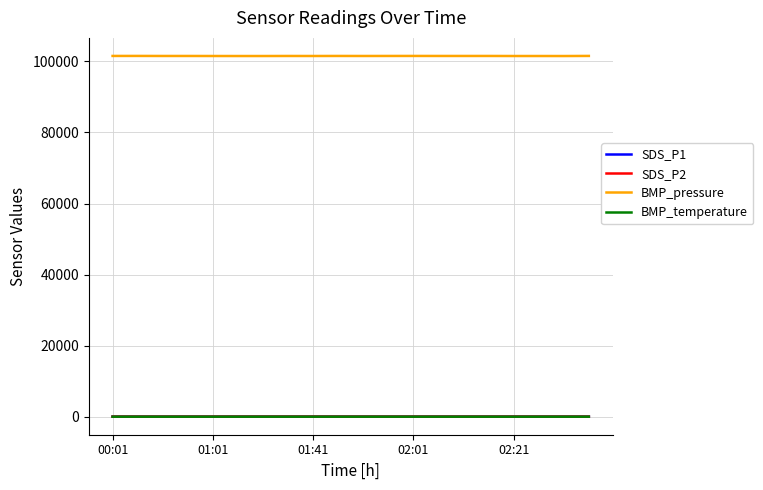

What is the difference between the maximum and minimum values in the BMP_temperature series?

0.2